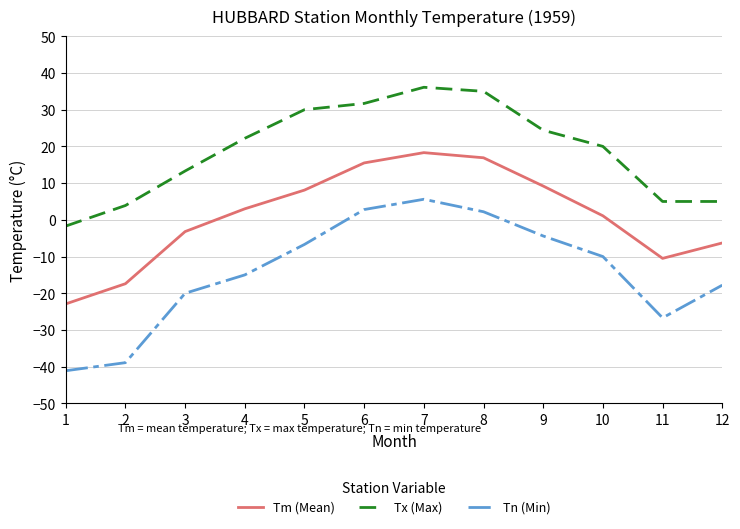

What is the total value across all series at 1?

-65.7